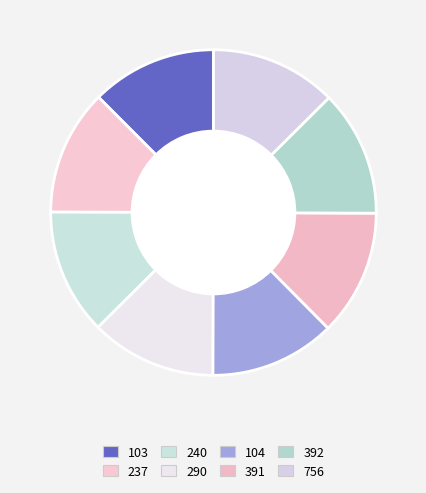

Does 756 account for over 50% of the chart?

No